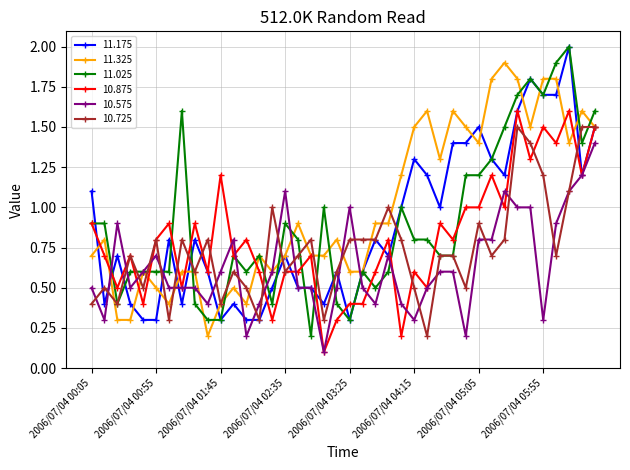

Which series has the largest total across all categories?

11.325